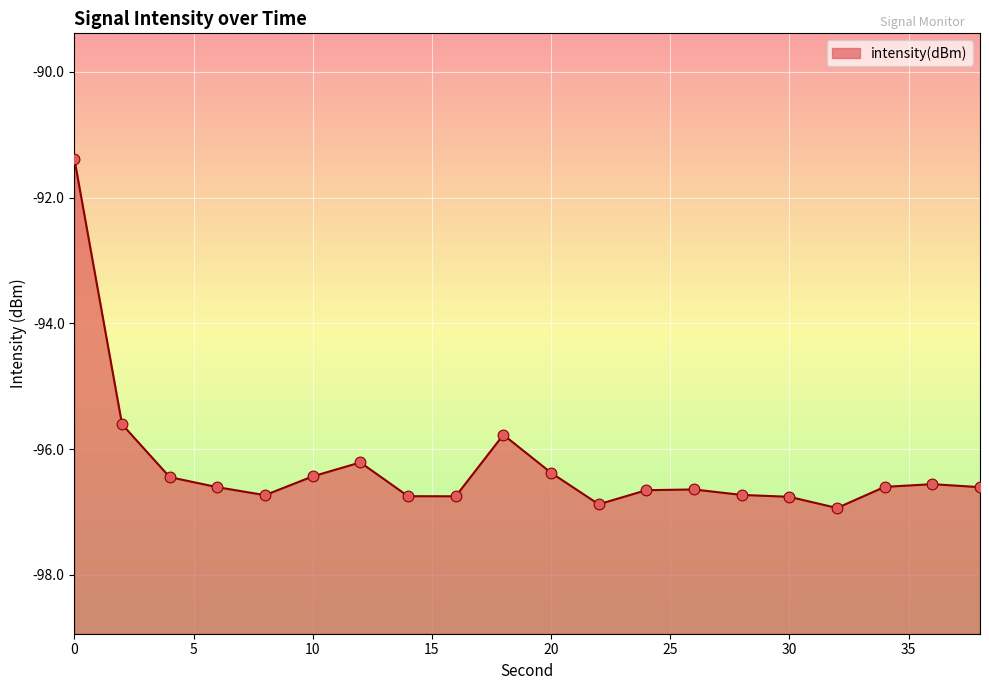

What is the change in value from 16 to 18?

+1.0